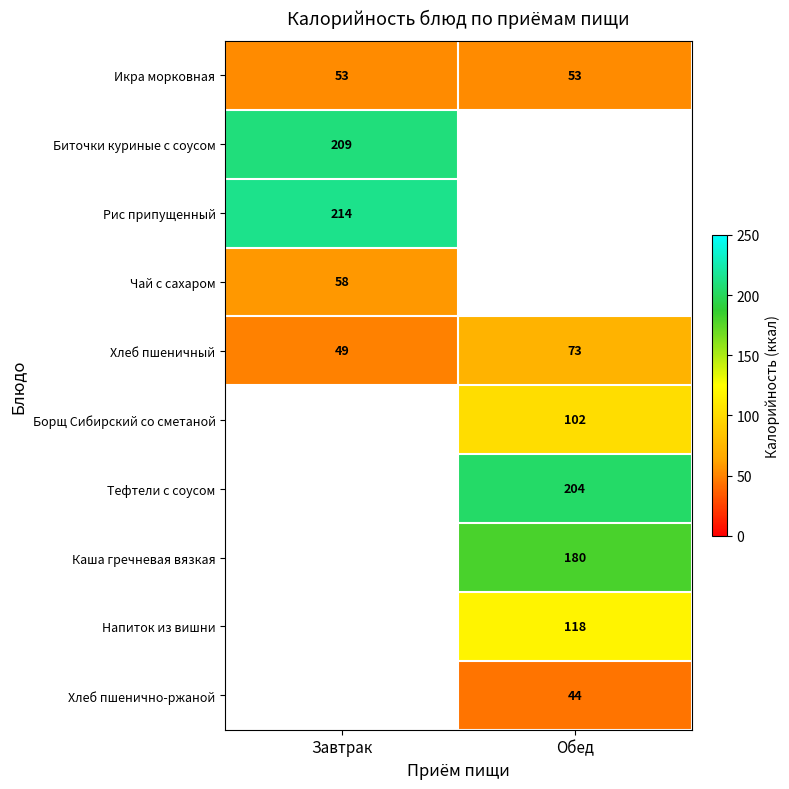

The value of Икра морковная at Обед is 29. True or false?

False